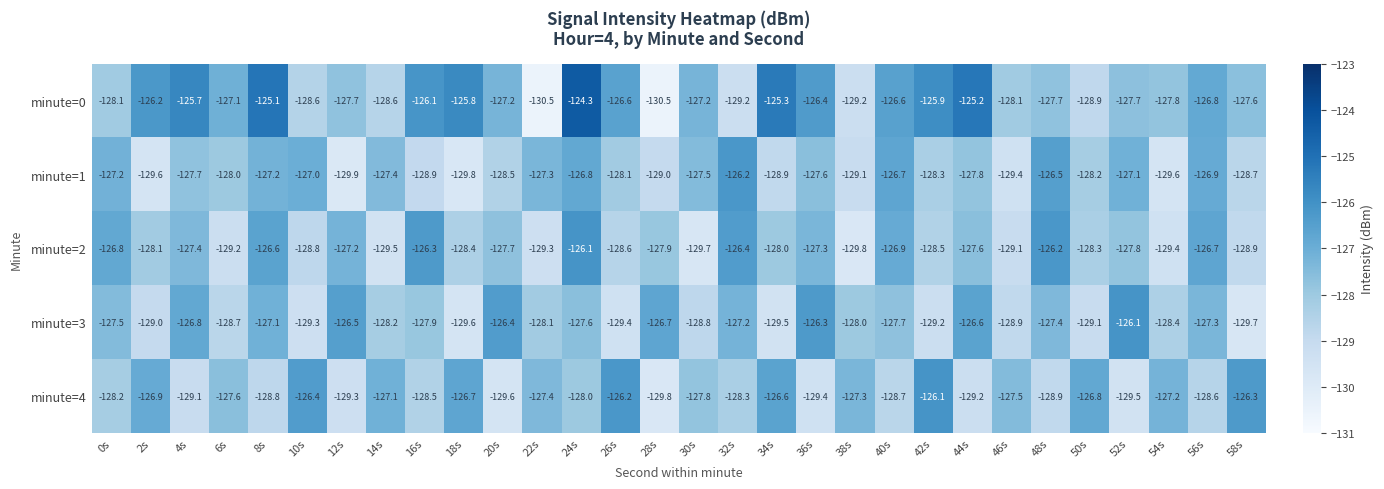

How many series are shown in this chart?

5